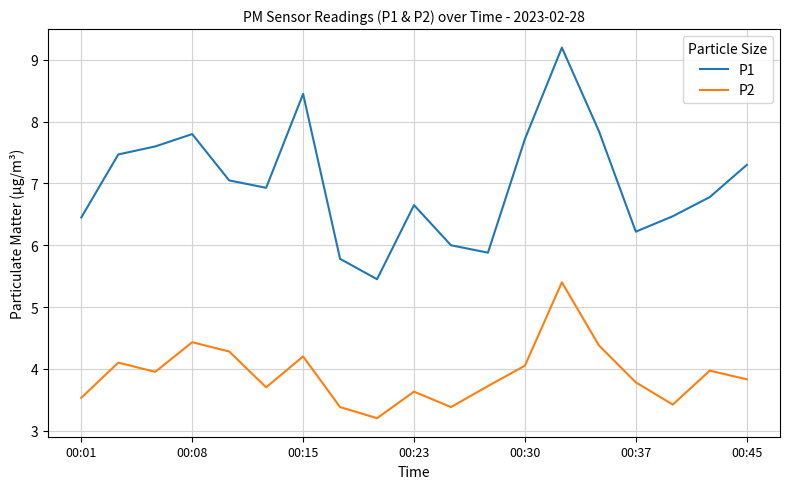

True or false: P1 and P2 intersect in this chart.

False